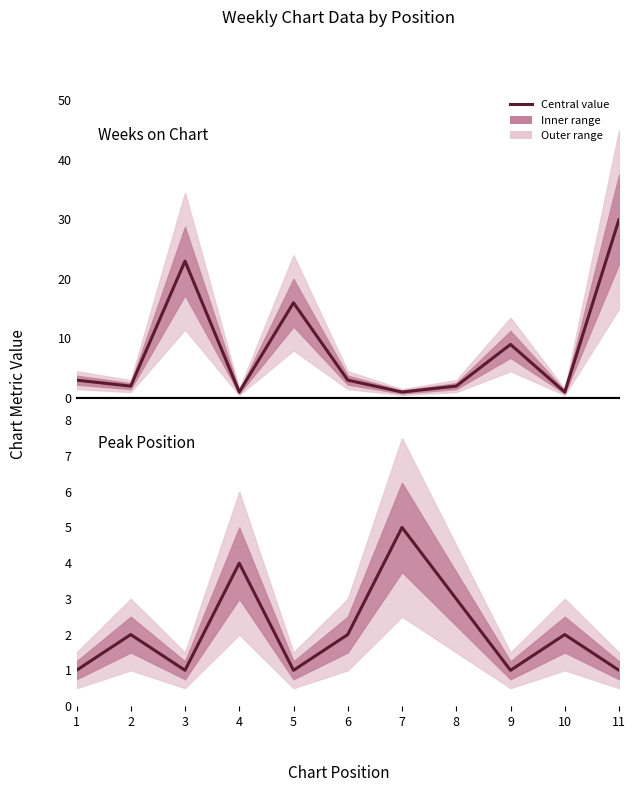

The Weeks on Chart series shows 1 at 10. True or false?

True